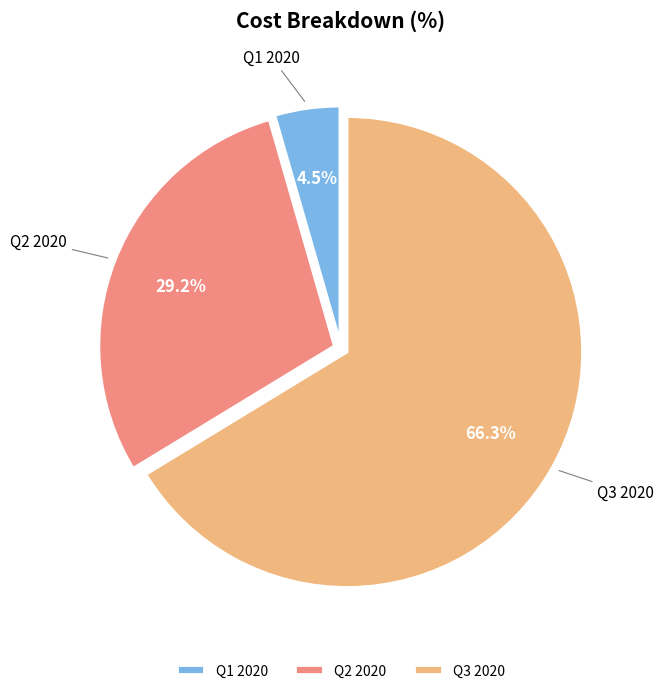

Which has a higher value, Q3 2020 or Q1 2020?

Q3 2020